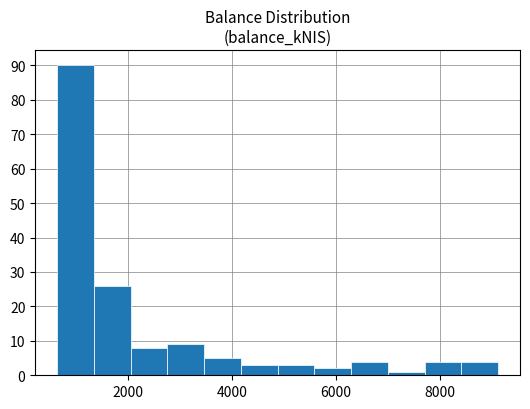

Read against the x-axis, roughly where is the centre of the tallest bar?

1000